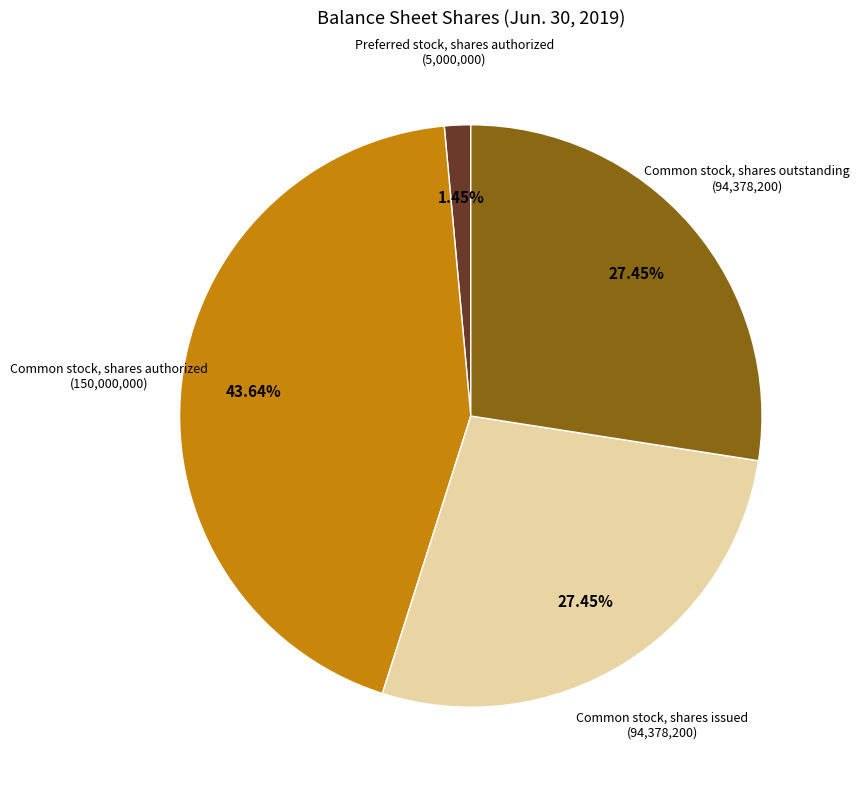

Is Common stock, shares issued the majority of the pie?

No